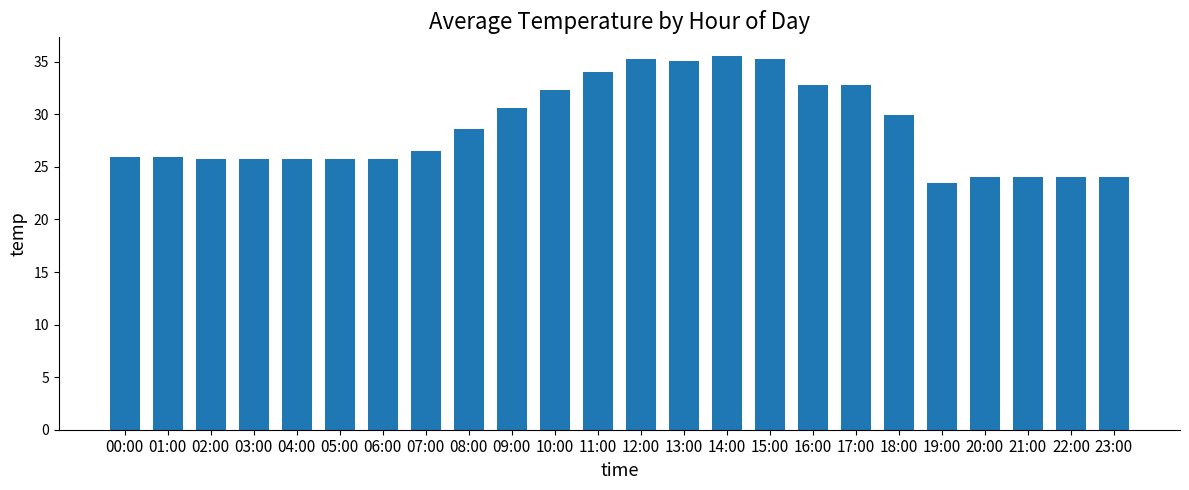

What is the average value?

28.7